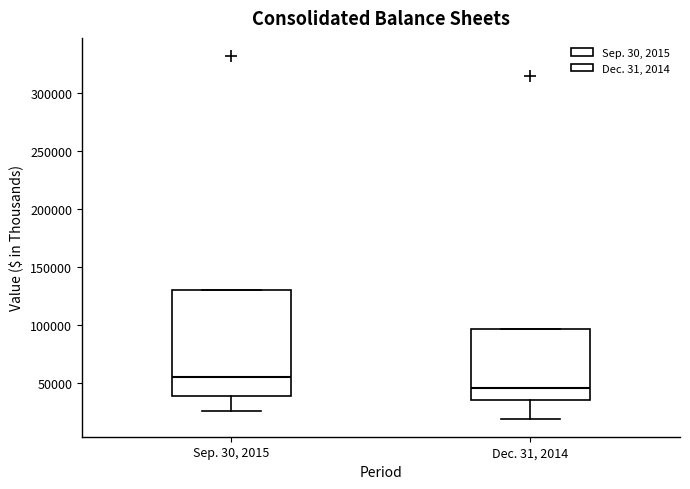

Reading left to right, transcribe this box plot: for each box, give where its median line is, the range the box spans, and where its two whiskers end, as read against the y-axis. The values are not printed on the chart, so give them approximately, as read against the axis.

Sep. 30, 2015: median 55000, box 40000 to 130000, whiskers 25000 to 130000
Dec. 31, 2014: median 45000, box 35000 to 95000, whiskers 20000 to 95000